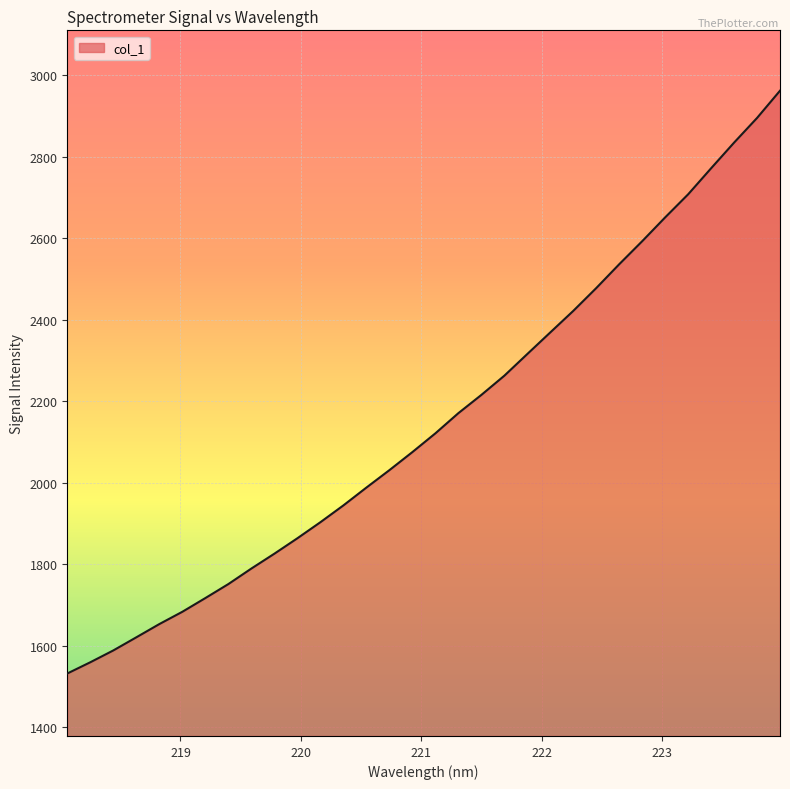

What is the greatest value displayed?

2961.9